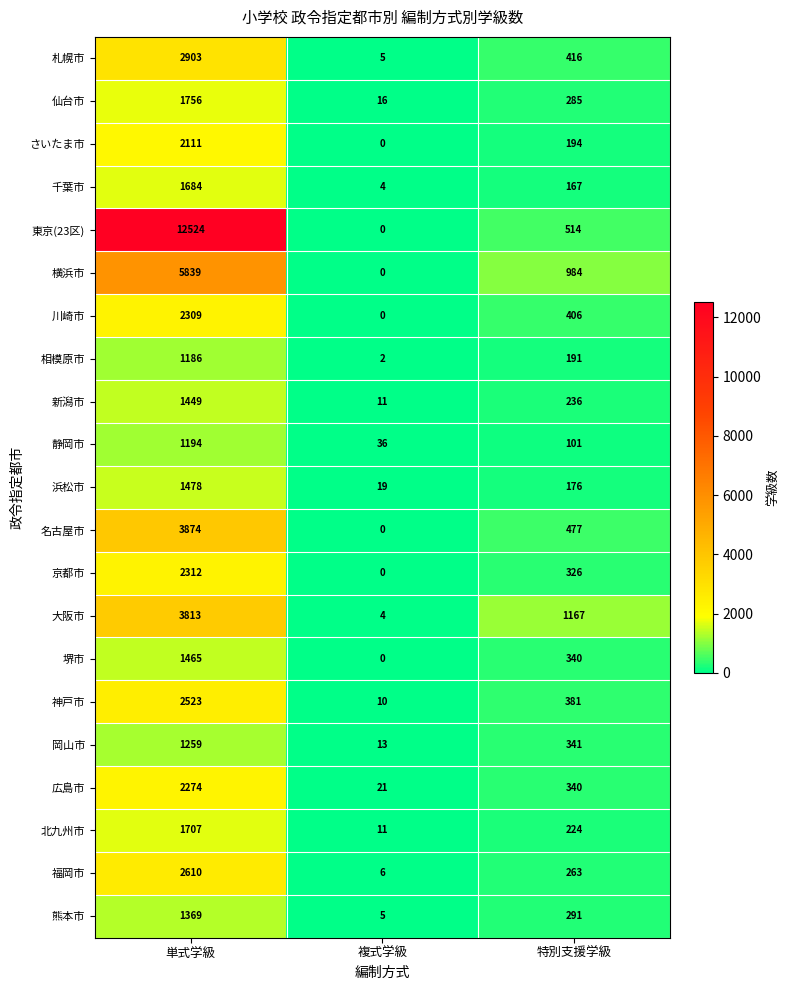

Where is 札幌市 nearest to the value 1454?

特別支援学級